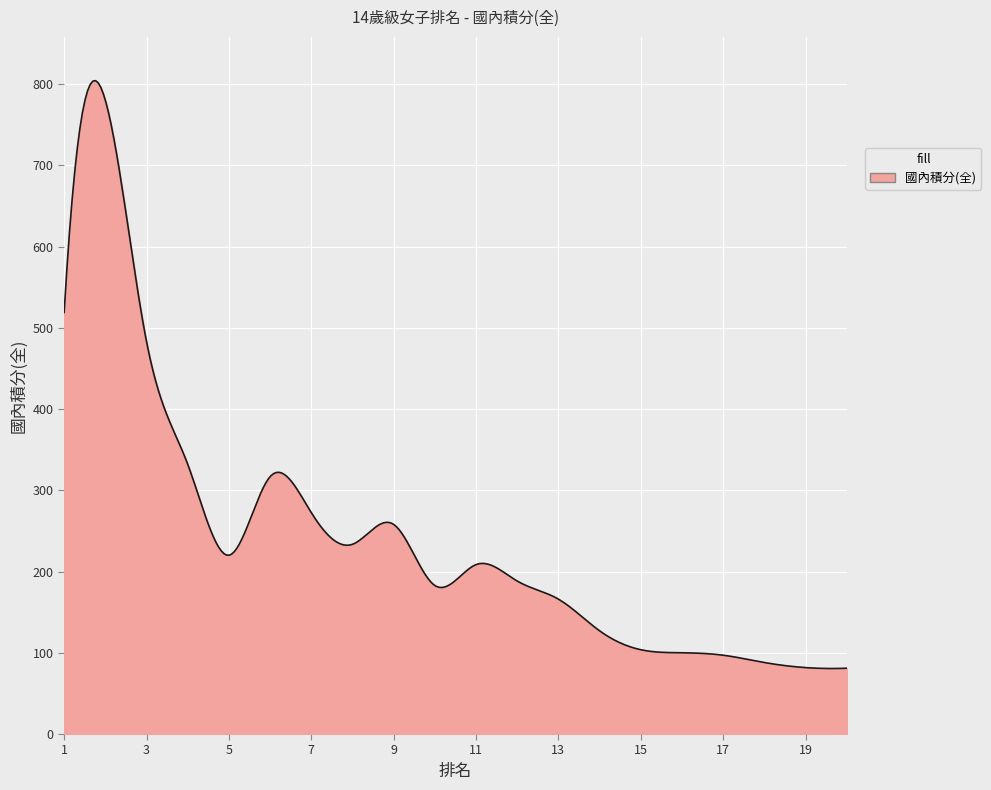

What is the minimum value shown in the chart?

80.6